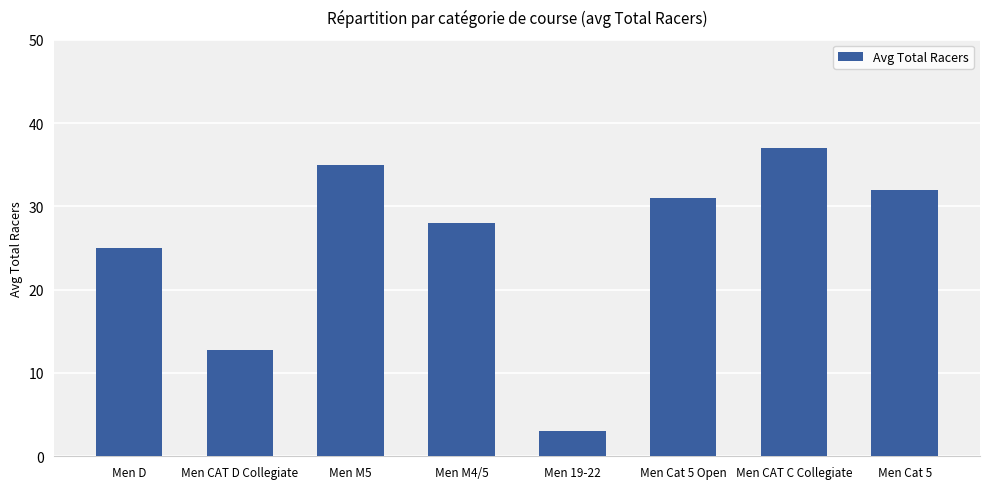

True or false: the data shows 25.3 at Men CAT C Collegiate.

False